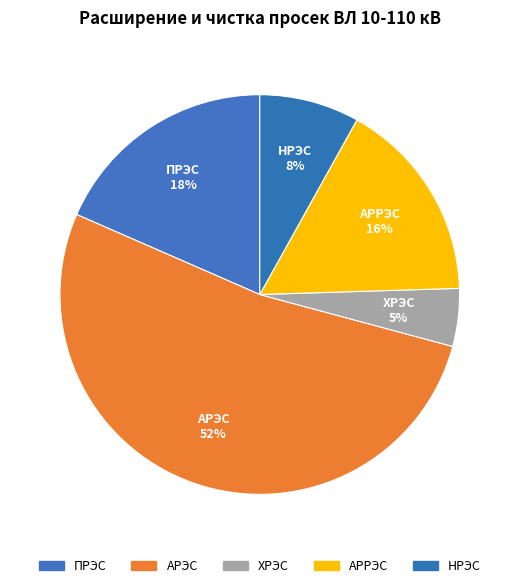

Between ХРЭС and ПРЭС, which is larger?

ПРЭС